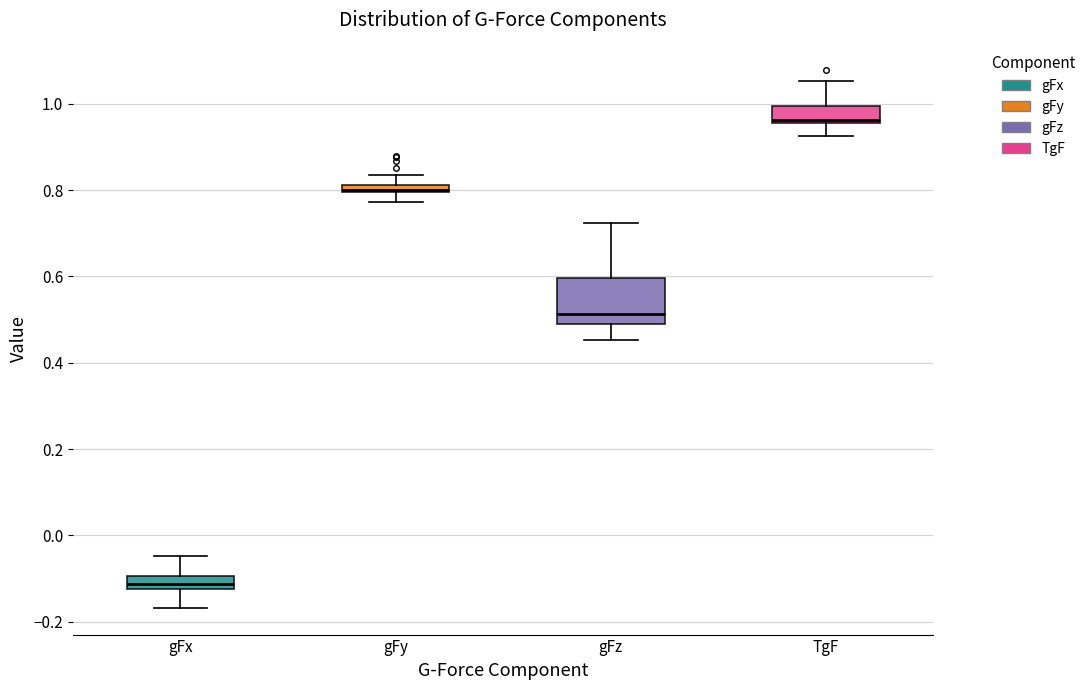

Which box's median line is the highest?

TgF